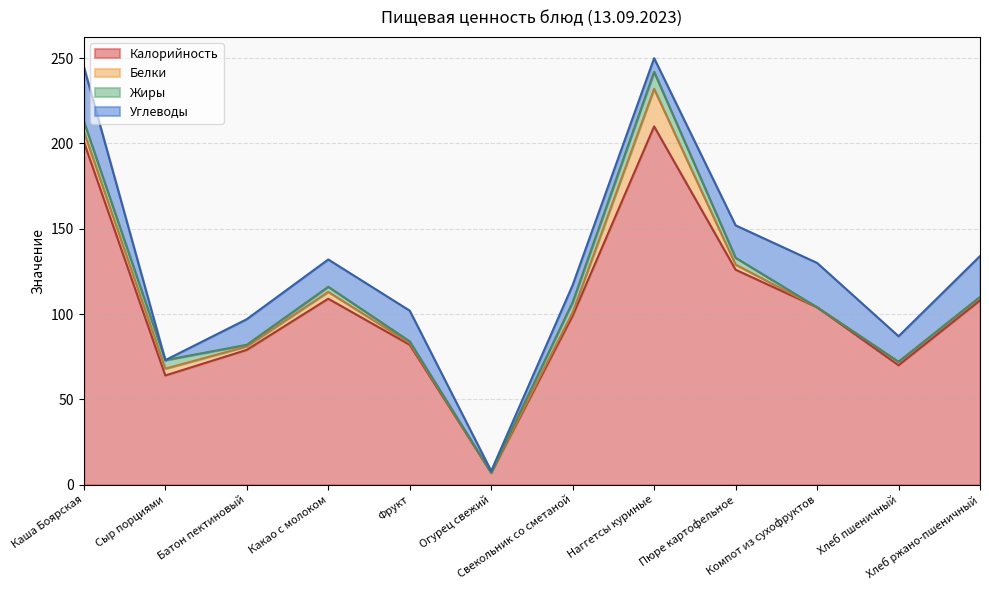

Which series has the largest range (max minus min)?

Калорийность